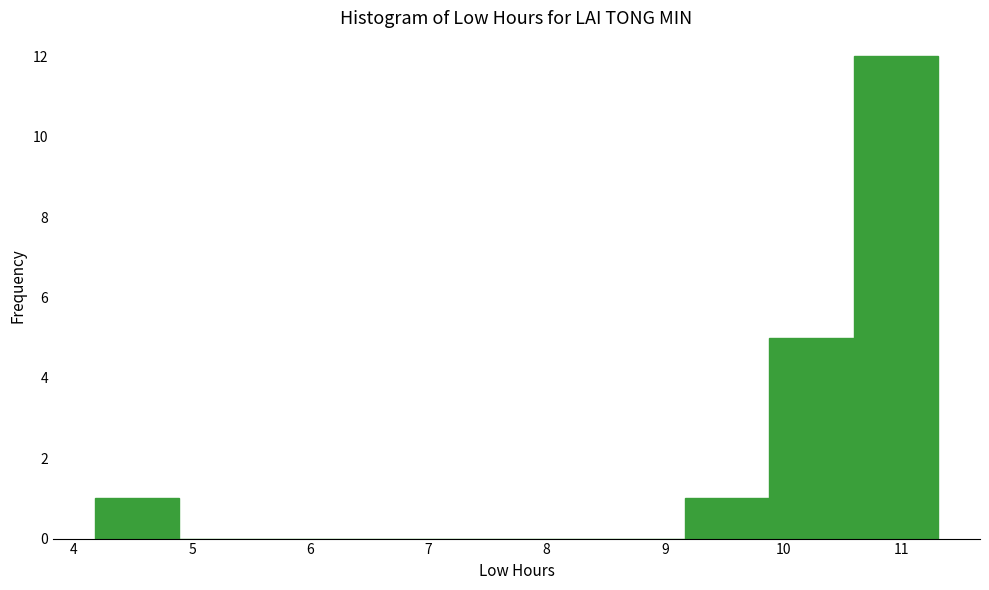

How tall is the bar that spans 10.6 to 11.3 on the x-axis? Neither the bar edges nor the heights are printed on the chart, so give them approximately, as read against the axes.

12